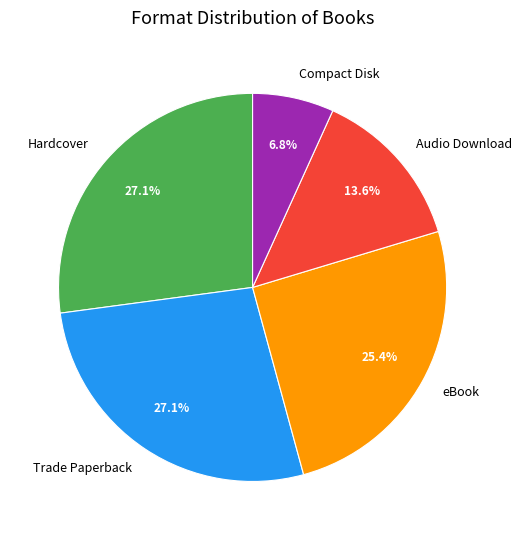

To the nearest percent, what is the average slice percentage?

20%